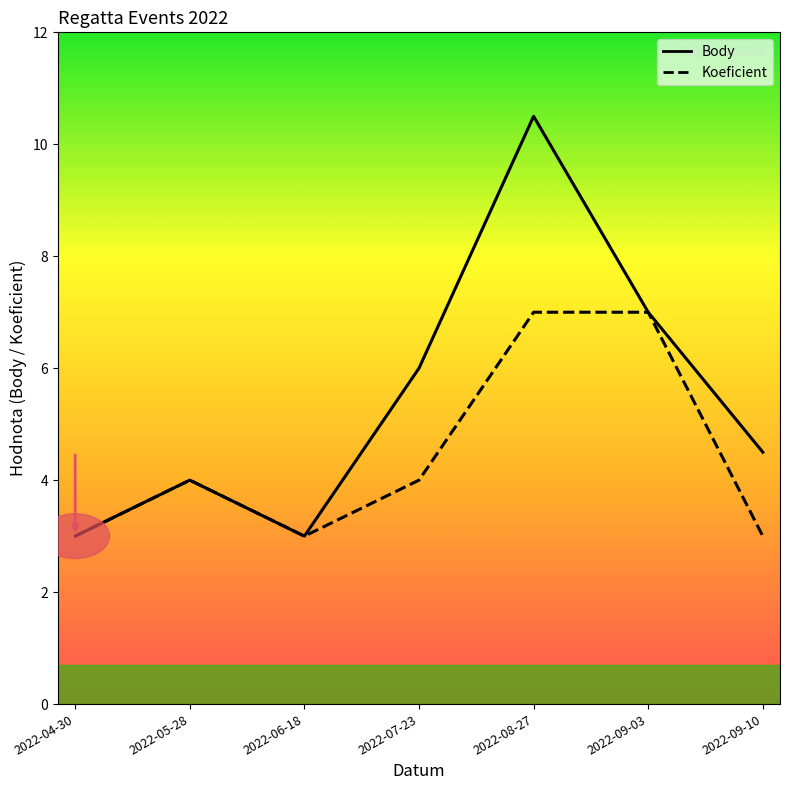

List the series in order of their overall mean, lowest first.

Koeficient, Body